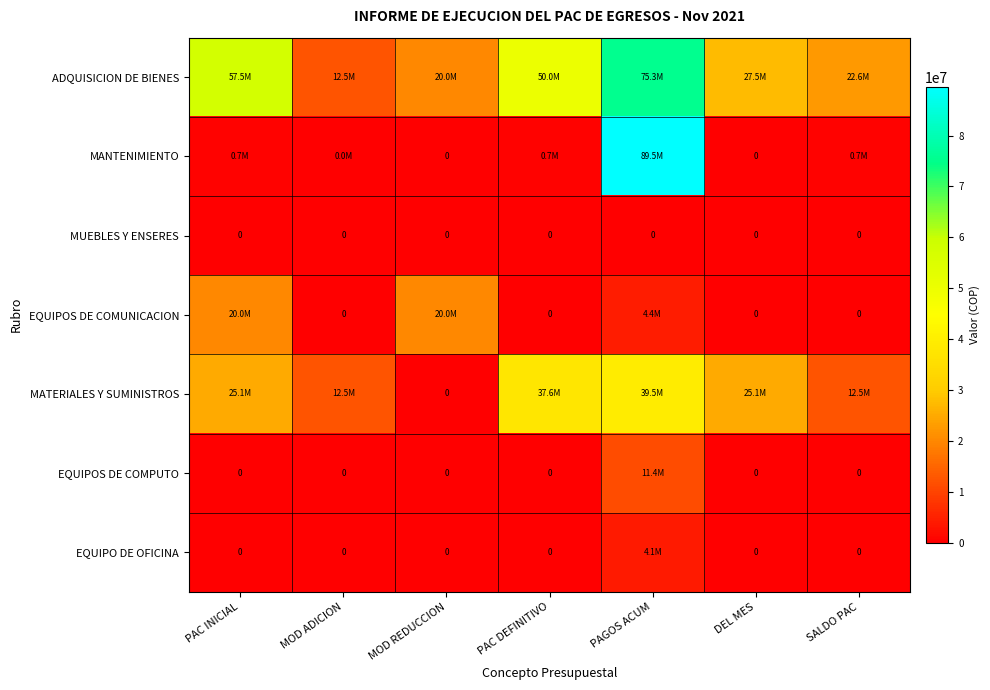

How many values in the ADQUISICION DE BIENES series are below 27491592?

3